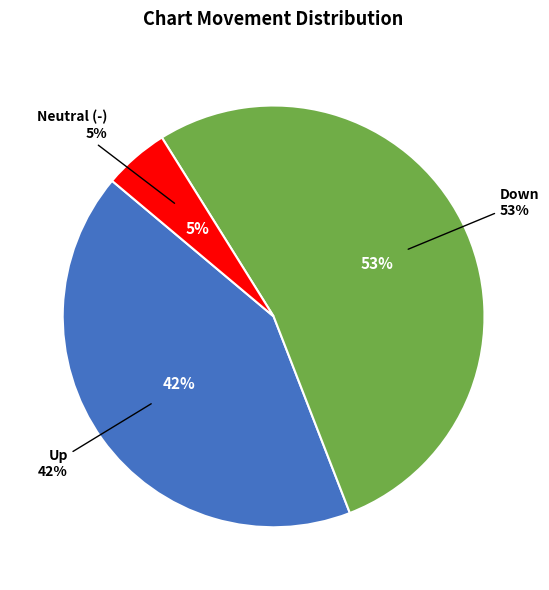

What percentage is the down slice, to the nearest percent?

53%